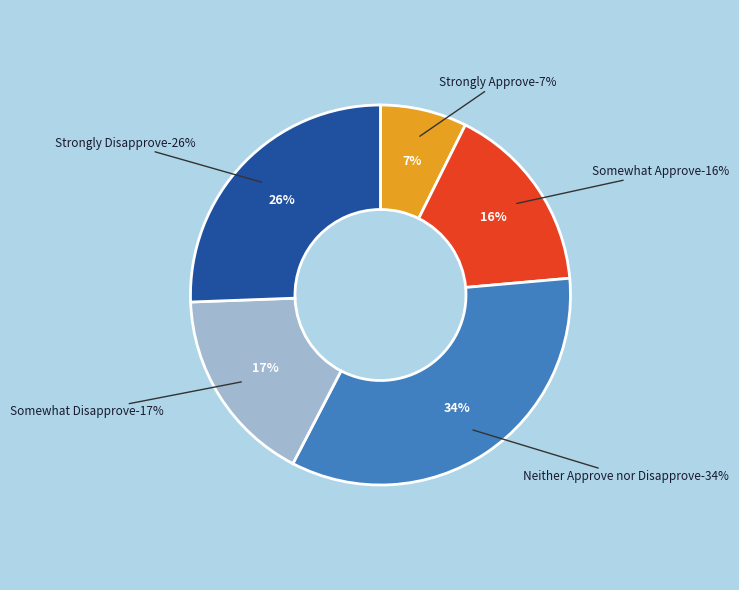

What is the smallest slice in the pie chart?

Strongly Approve